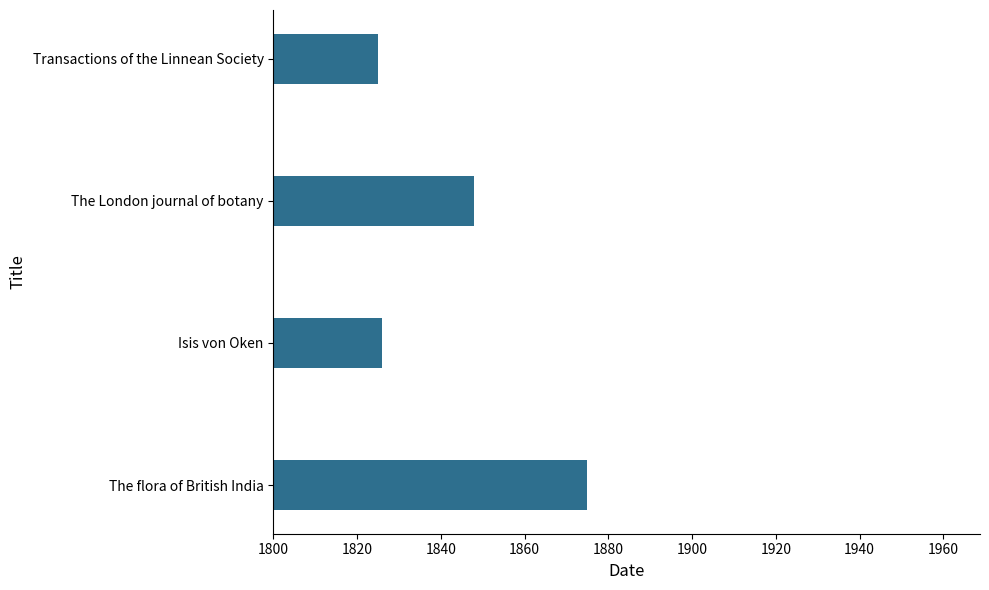

Which category has the highest value across all series?

The flora of British India